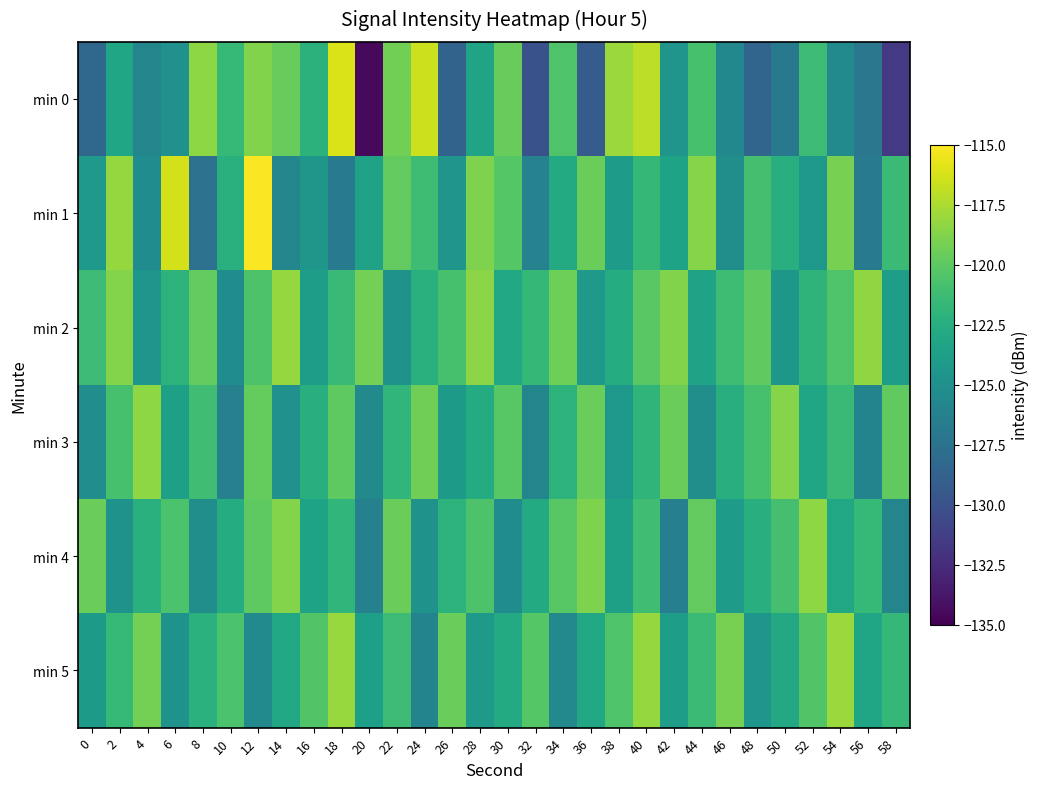

Reading left to right, extract all data points from this chart.

min 0: 0=-128.3	2=-123.2	4=-125.8	6=-124.9	8=-118.4	10=-121.6	12=-118.8	14=-119.6	16=-122.2	18=-116.2	20=-134.5	22=-119.3	24=-116.5	26=-128.7	28=-123.3	30=-119.6	32=-129.9	34=-120.5	36=-129.1	38=-118.0	40=-117.0	42=-124.6	44=-120.8	46=-125.7	48=-128.5	50=-126.9	52=-121.3	54=-125.5	56=-127.0	58=-131.6
min 1: 0=-124.2	2=-118.2	4=-125.3	6=-116.3	8=-127.5	10=-122.3	12=-115.1	14=-125.9	16=-124.4	18=-126.9	20=-123.5	22=-119.8	24=-121.2	26=-124.6	28=-118.9	30=-120.3	32=-126.1	34=-122.8	36=-119.5	38=-124.0	40=-121.7	42=-123.4	44=-118.6	46=-125.1	48=-120.9	50=-122.5	52=-124.3	54=-119.1	56=-126.8	58=-121.4
min 2: 0=-121.3	2=-118.7	4=-124.5	6=-122.1	8=-119.8	10=-125.3	12=-120.6	14=-118.2	16=-123.9	18=-121.5	20=-119.2	22=-124.7	24=-122.3	26=-120.8	28=-118.5	30=-123.1	32=-121.7	34=-119.4	36=-124.2	38=-122.6	40=-120.1	42=-118.8	44=-123.5	46=-121.2	48=-119.9	50=-124.4	52=-122.0	54=-120.5	56=-118.3	58=-123.8
min 3: 0=-125.2	2=-120.8	4=-118.4	6=-123.6	8=-121.1	10=-126.3	12=-119.7	14=-124.9	16=-122.4	18=-120.0	20=-125.5	22=-121.8	24=-119.3	26=-124.1	28=-122.7	30=-120.2	32=-125.8	34=-122.1	36=-119.6	38=-124.3	40=-121.9	42=-119.5	44=-125.1	46=-122.4	48=-120.8	50=-118.6	52=-123.2	54=-121.5	56=-126.0	58=-119.9
min 4: 0=-119.5	2=-124.8	4=-122.3	6=-120.7	8=-125.1	10=-122.6	12=-120.0	14=-118.7	16=-123.4	18=-121.8	20=-126.2	22=-119.5	24=-124.7	26=-122.1	28=-120.6	30=-125.3	32=-122.8	34=-120.2	36=-118.9	38=-123.6	40=-121.1	42=-126.4	44=-119.8	46=-124.0	48=-122.5	50=-120.9	52=-118.4	54=-123.1	56=-121.6	58=-125.9
min 5: 0=-124.1	2=-121.6	4=-119.2	6=-124.8	8=-122.2	10=-120.7	12=-125.4	14=-123.0	16=-120.4	18=-118.1	20=-123.7	22=-121.3	24=-126.0	26=-119.6	28=-124.2	30=-122.8	32=-120.3	34=-125.6	36=-123.1	38=-120.5	40=-118.2	42=-123.9	44=-121.4	46=-119.1	48=-124.5	50=-122.9	52=-120.4	54=-118.0	56=-123.2	58=-121.7